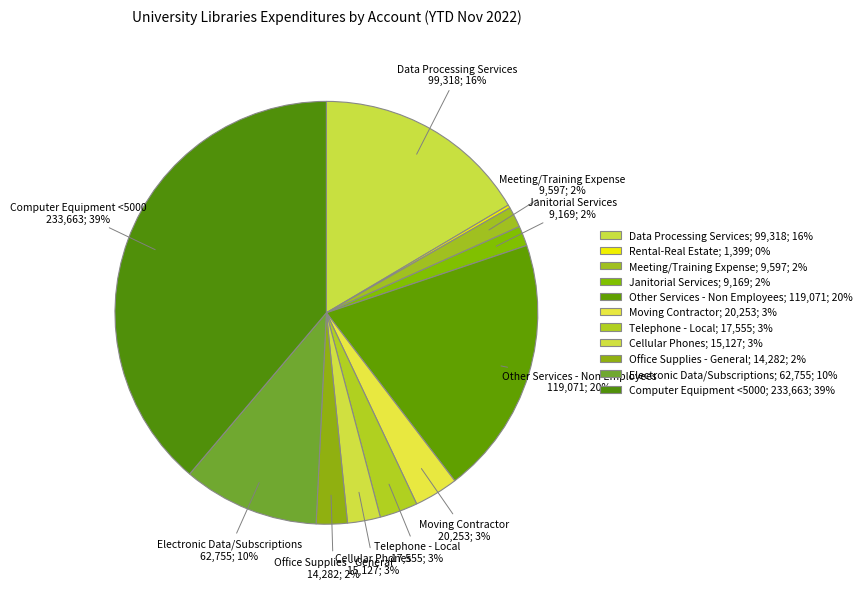

To the nearest percent, what is the difference between the Office Supplies - General and Moving Contractor slice percentages?

1%